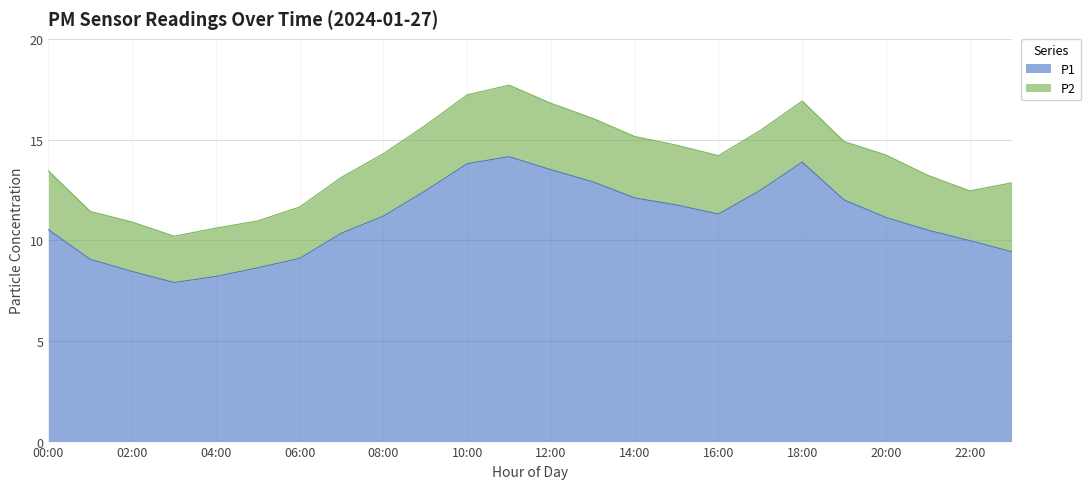

Reading left to right, extract all data points from this chart.

10.5	9.1	8.4	7.9	8.2	8.6	9.1	10.3	11.2	12.4	13.8	14.2	13.5	12.9	12.1	11.8	11.3	12.5	13.9	12.0	11.1	10.5	10.0	9.4